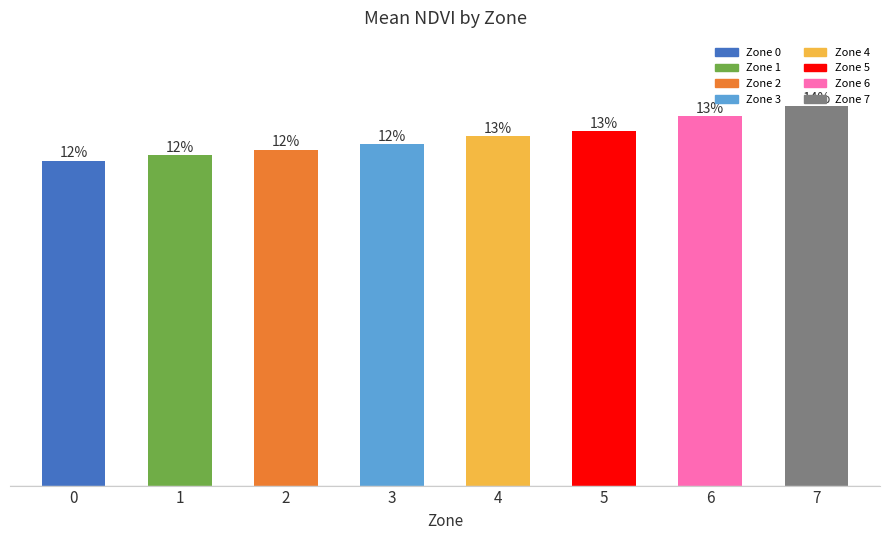

Are the bars horizontal?

No